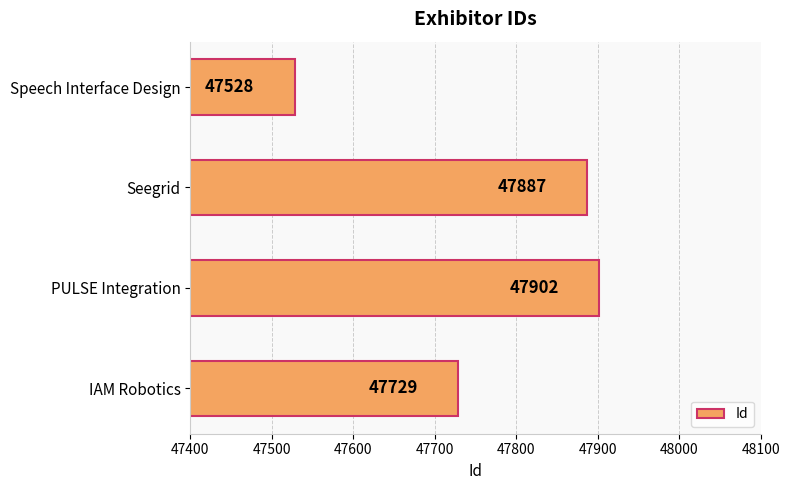

Which has a higher value, Speech Interface Design or Seegrid?

Seegrid